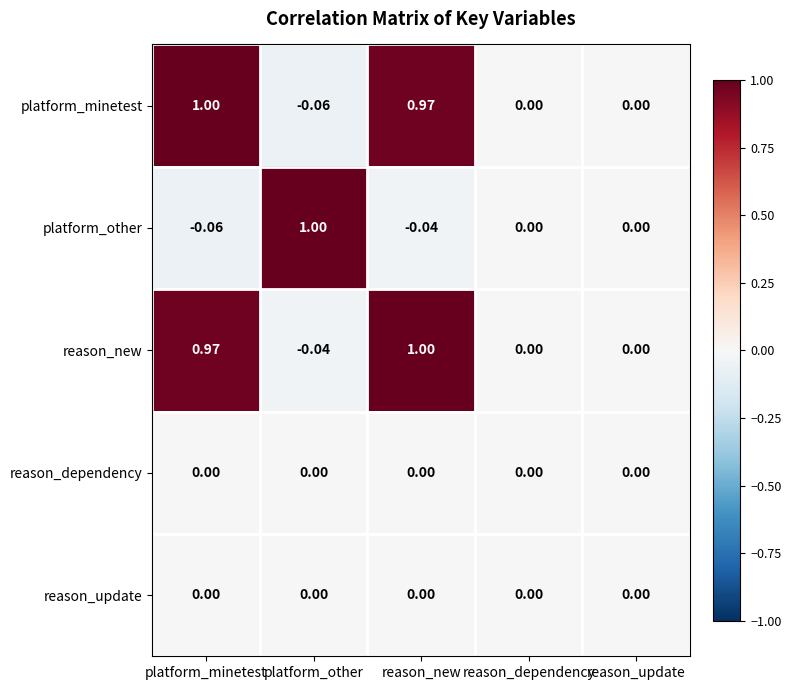

Which series has the largest total across all categories?

reason_new